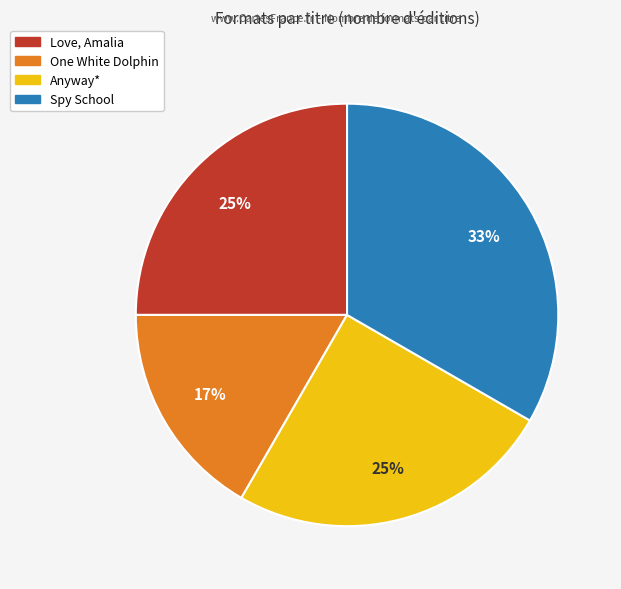

Which has a higher value, Love, Amalia or Spy School?

Spy School